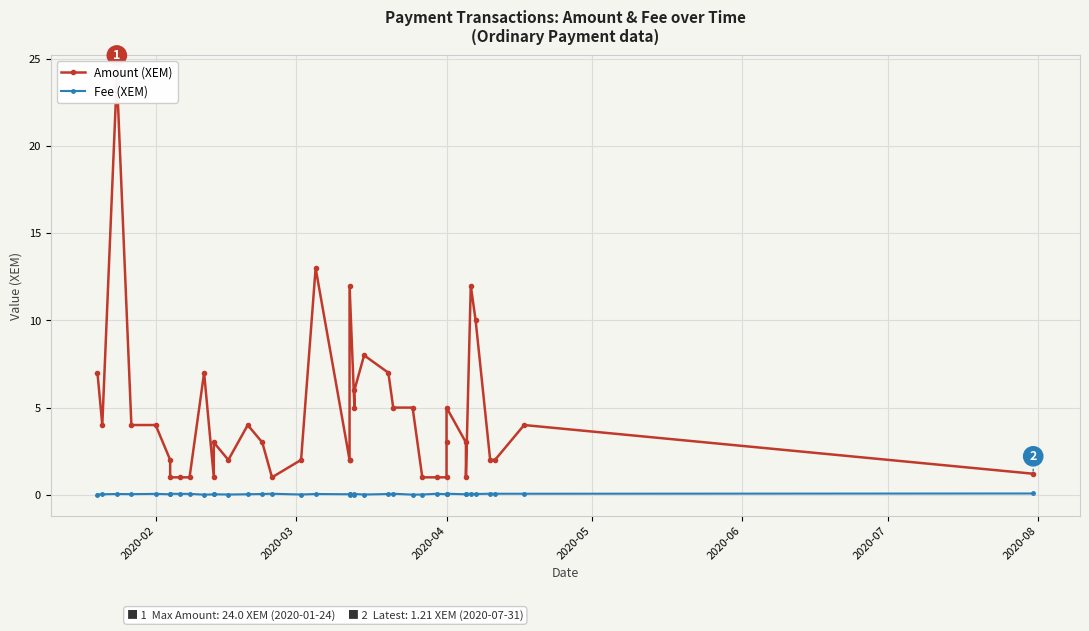

True or false: Fee (XEM) and Amount (XEM) cross at least once.

False